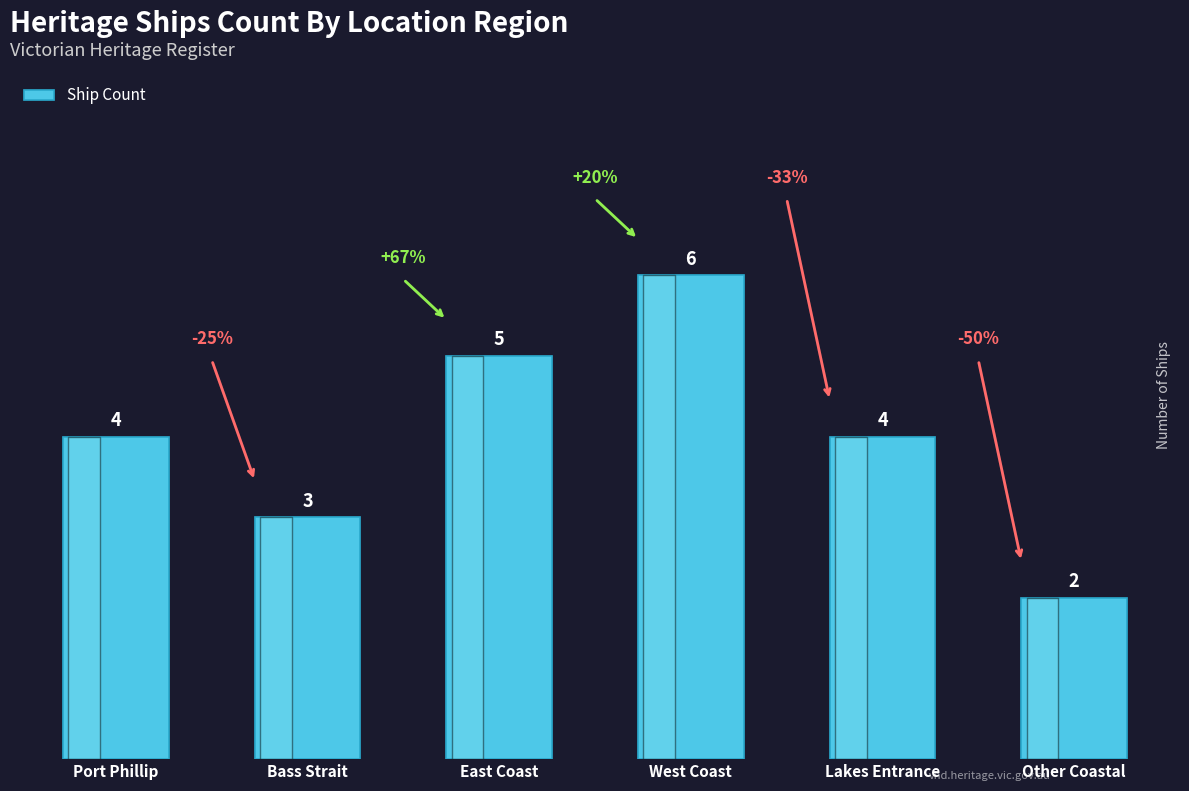

The chart shows a value of 4 at Lakes Entrance. True or false?

True